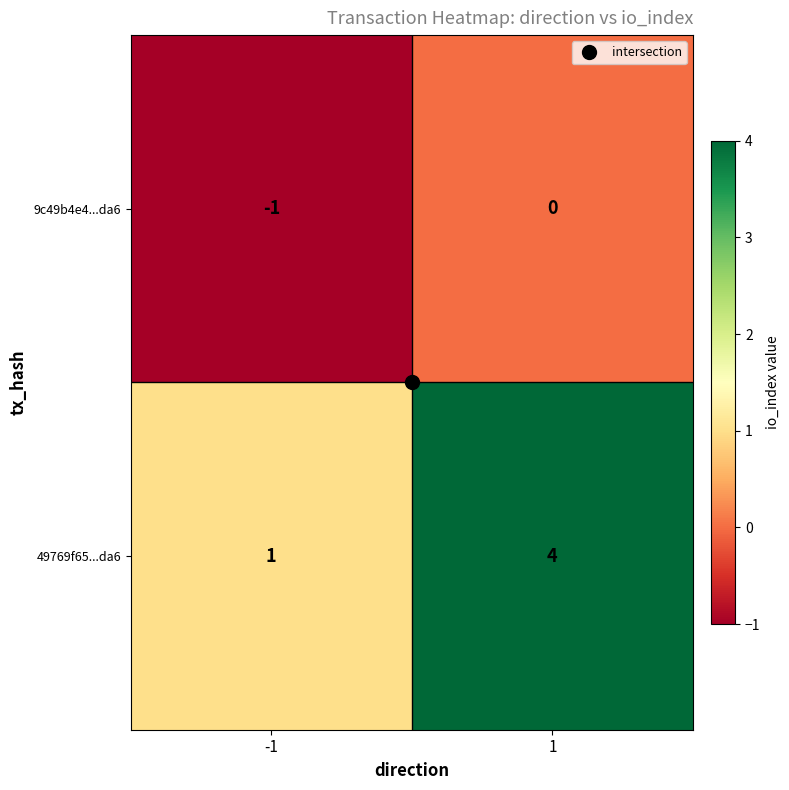

What is the difference between the maximum and minimum values in the 49769f65...da6 series?

3